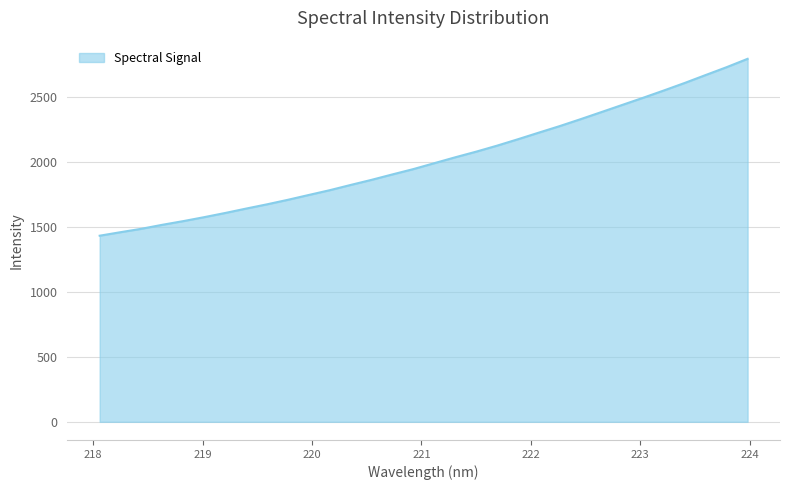

What is the difference between the maximum and minimum values?

1361.1